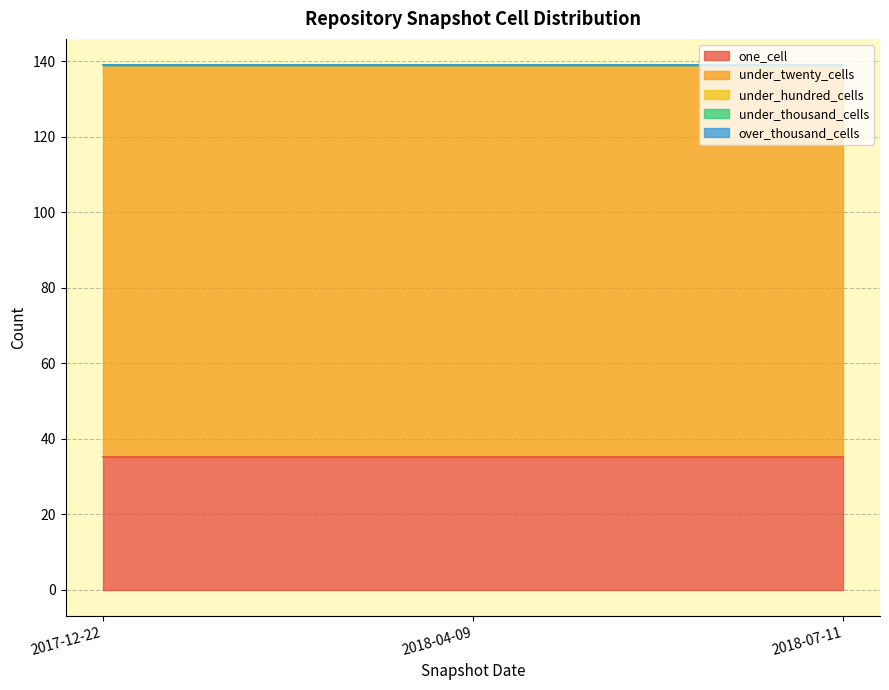

What is the spread (max minus min) of values at 2018-04-09?

104